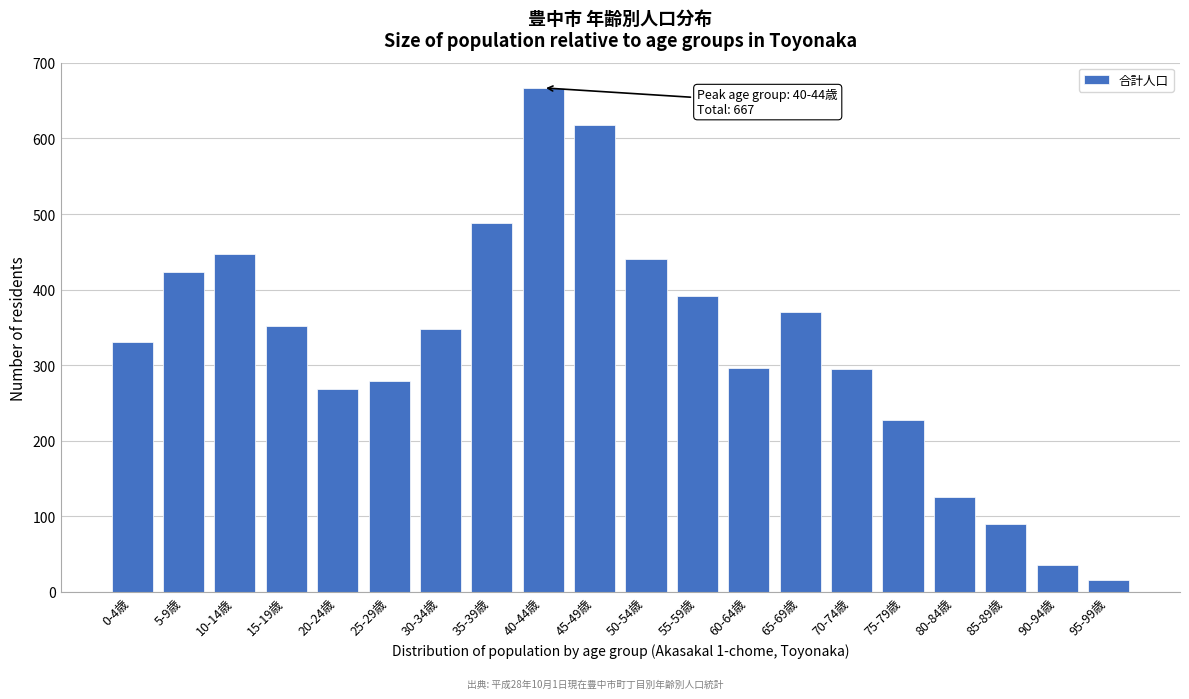

Which label corresponds to the smallest value in the chart?

95-99歳